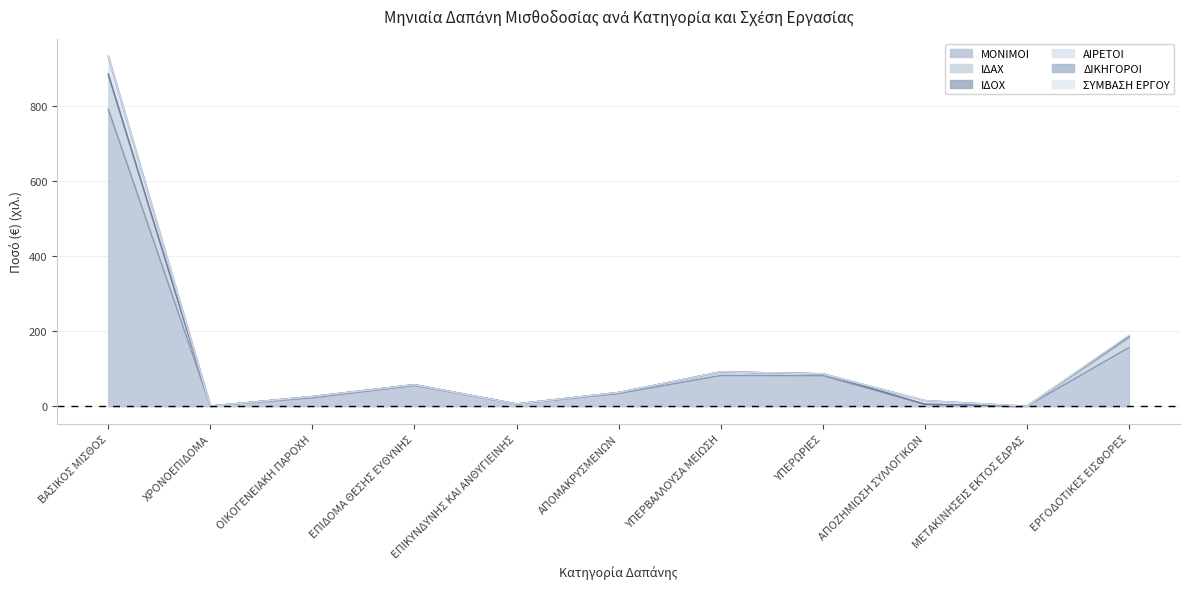

Does the chart have visible grid lines?

Yes